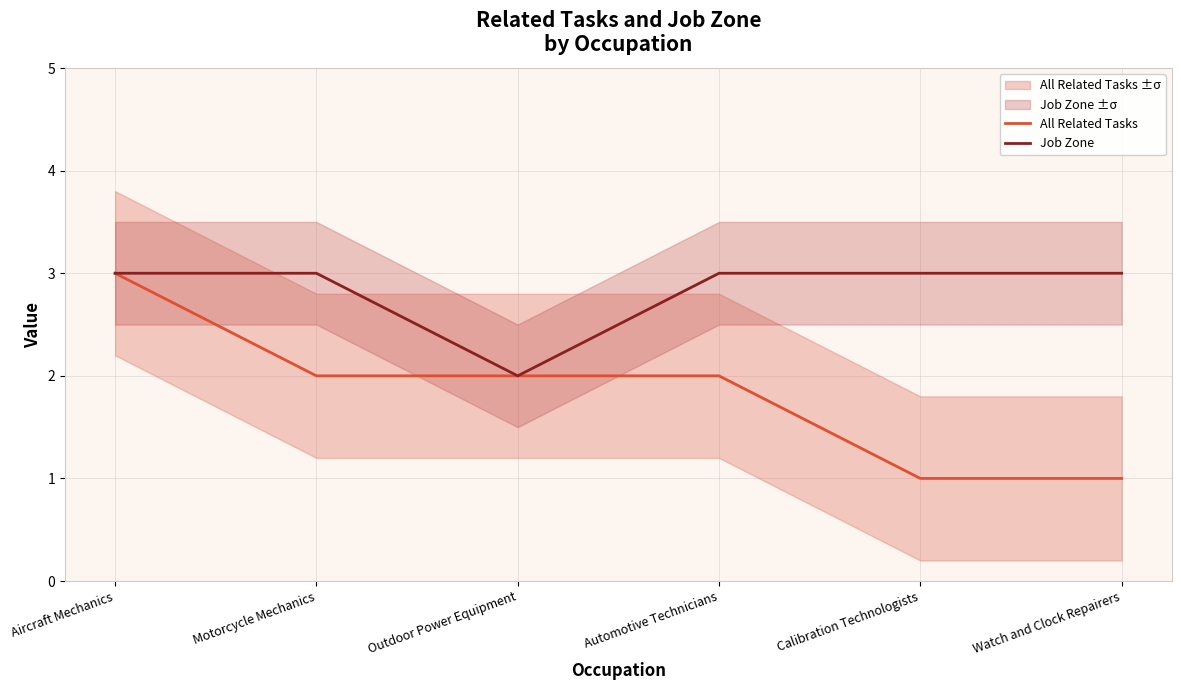

What is the sum of all All Related Tasks values?

11